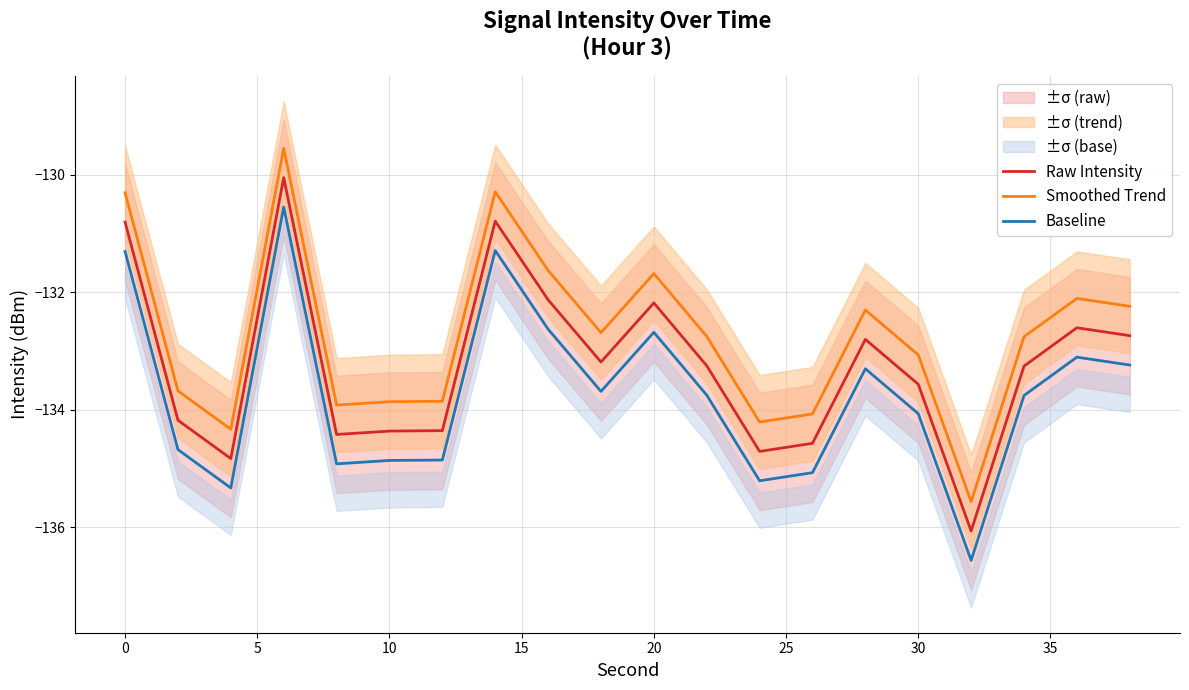

True or false: Baseline and Raw Intensity cross at least once.

False